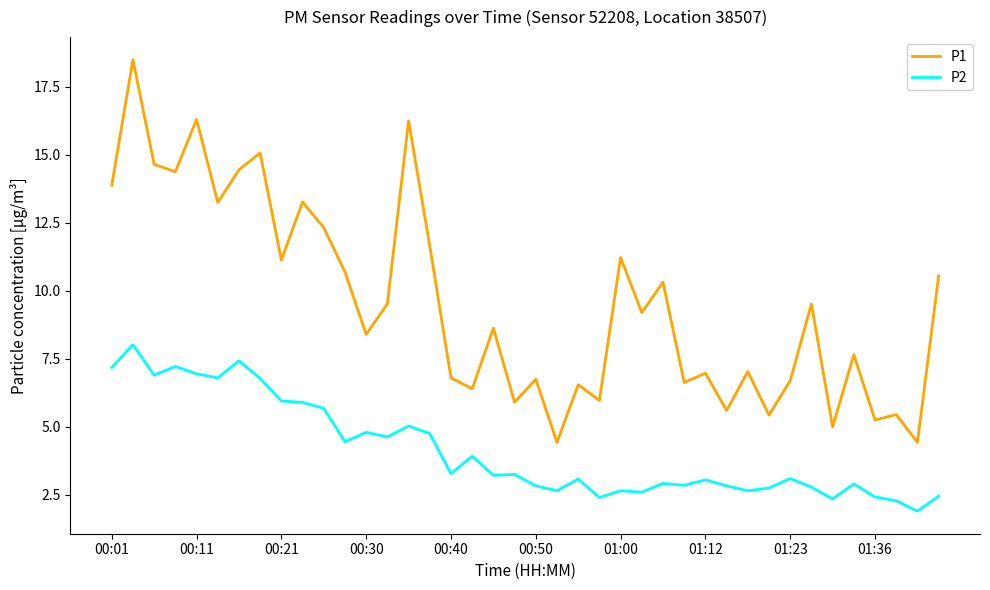

Rank the series by their maximum value, from lowest to highest.

P2, P1